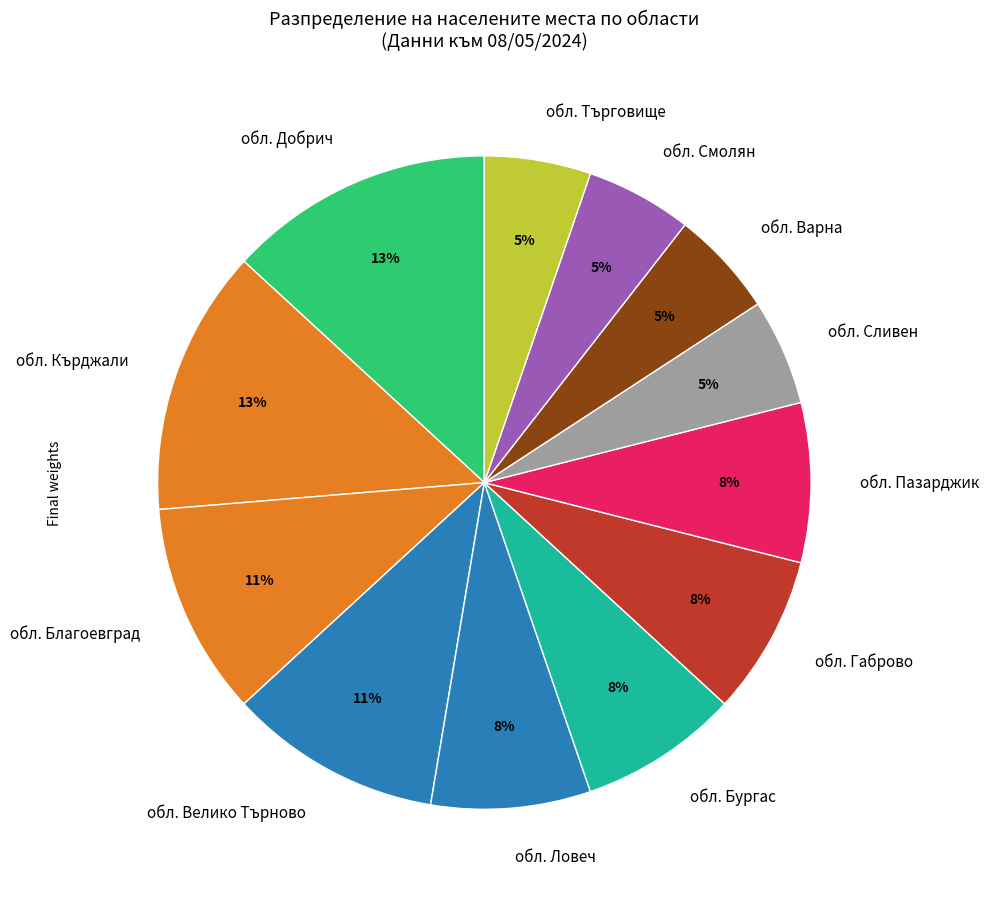

Is the sum of обл. Ловеч and обл. Търговище greater than half?

No